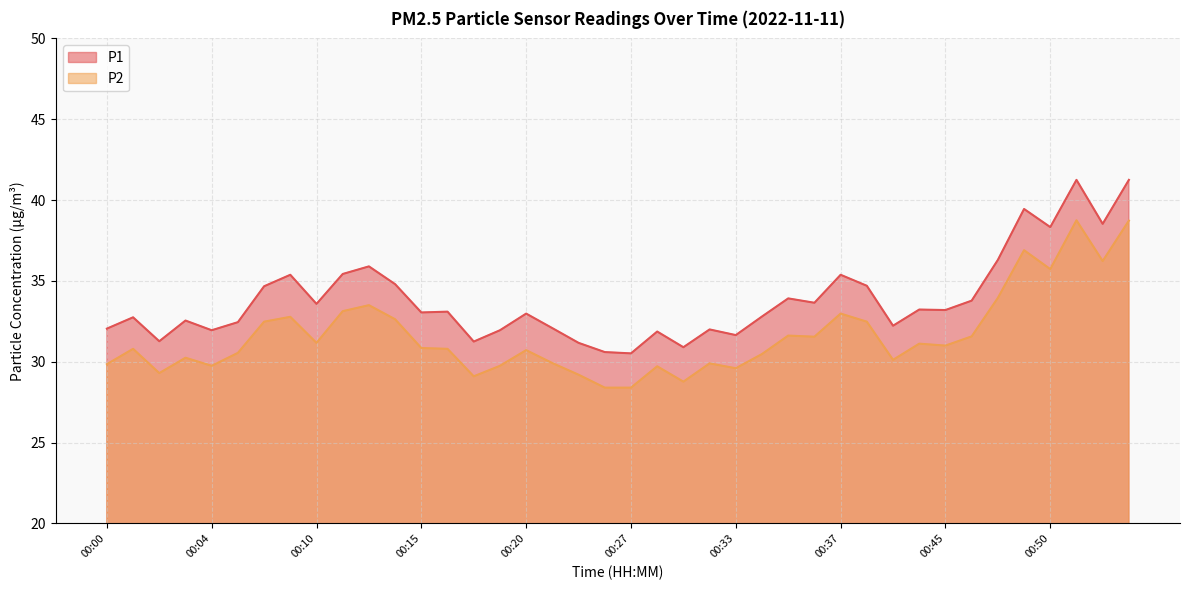

Where is P1 nearest to the value 35?

00:14